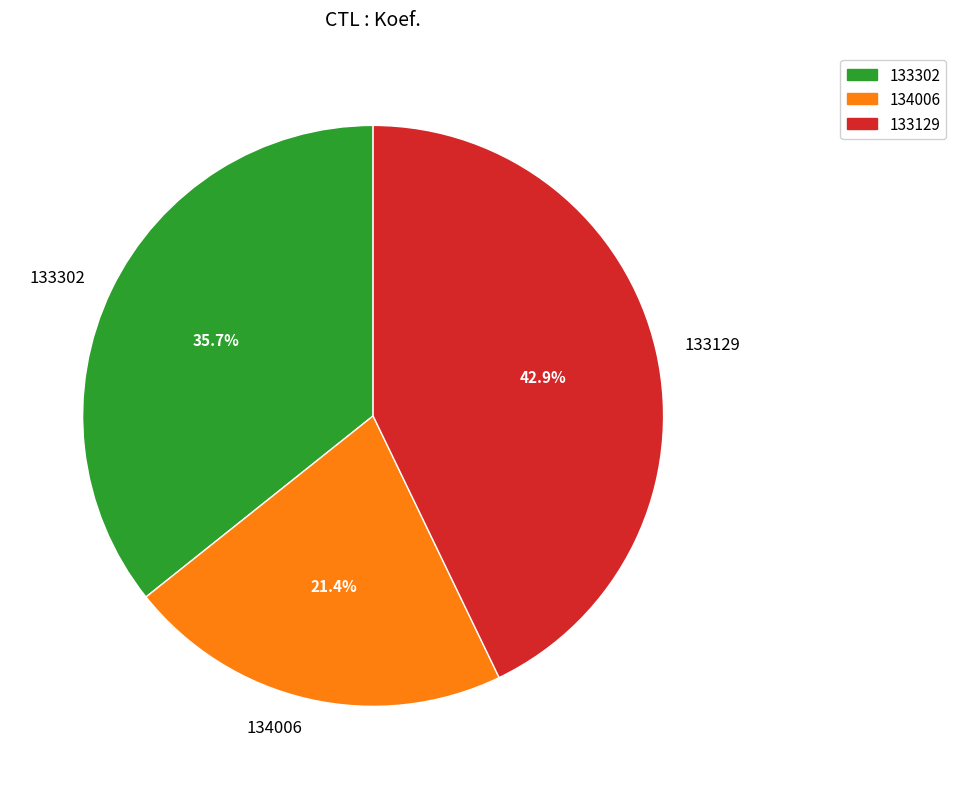

To the nearest percent, what portion does 133129 represent?

43%